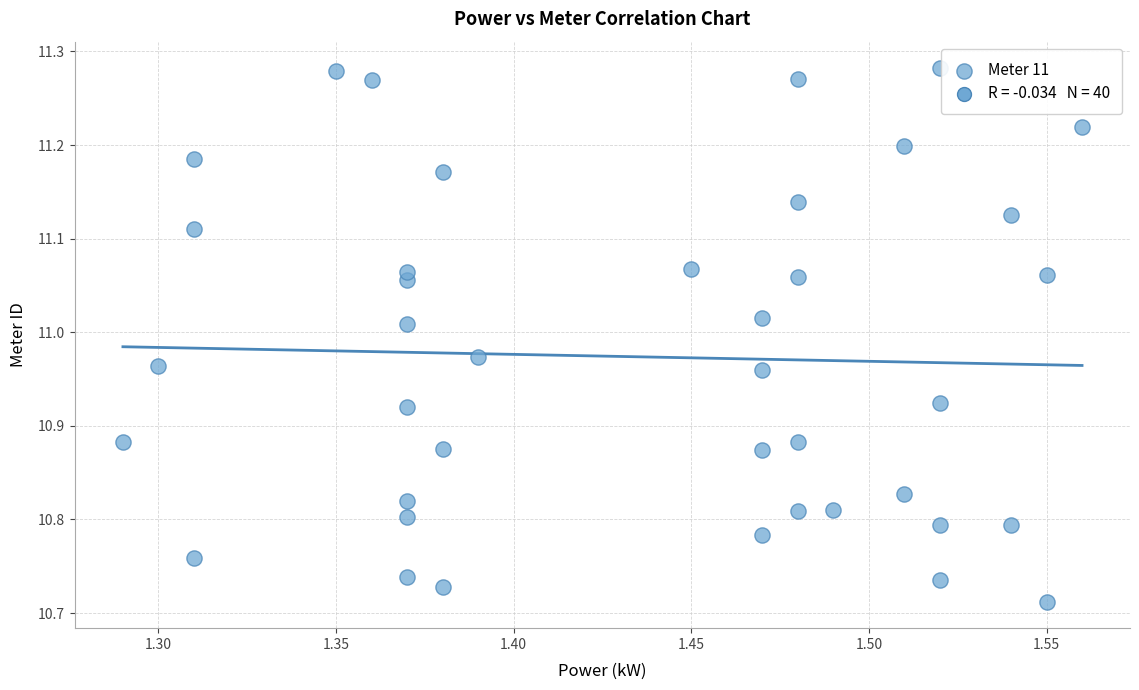

What is the range of X values (max minus min)?

0.3